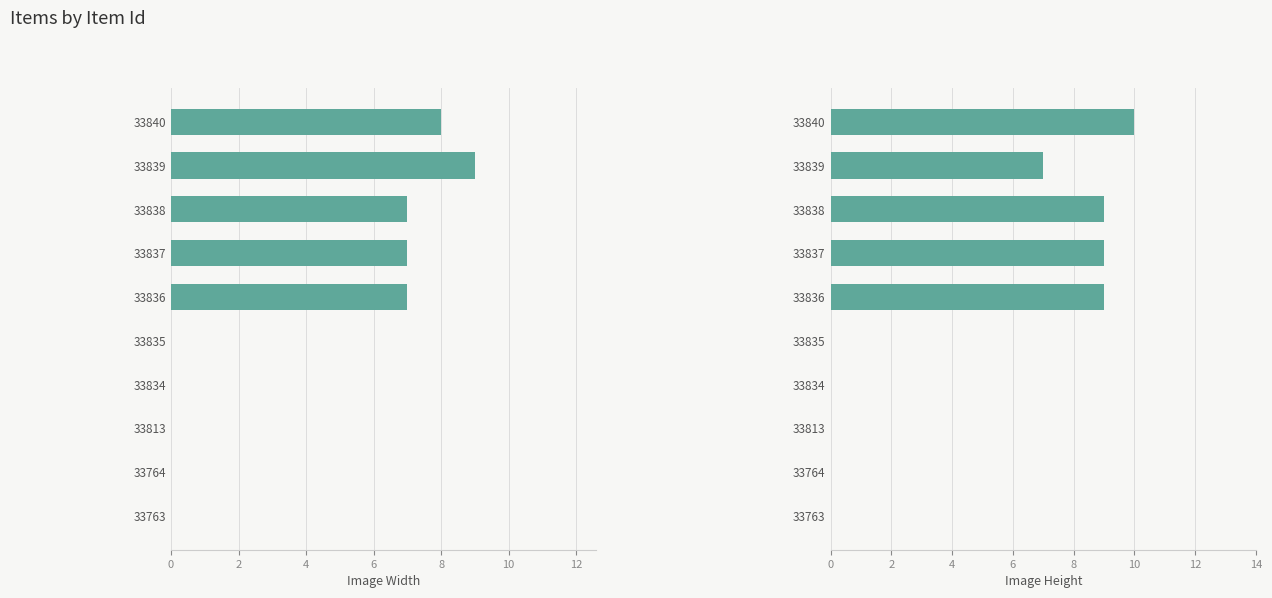

Rank the series by their maximum value, from highest to lowest.

Image Height, Image Width